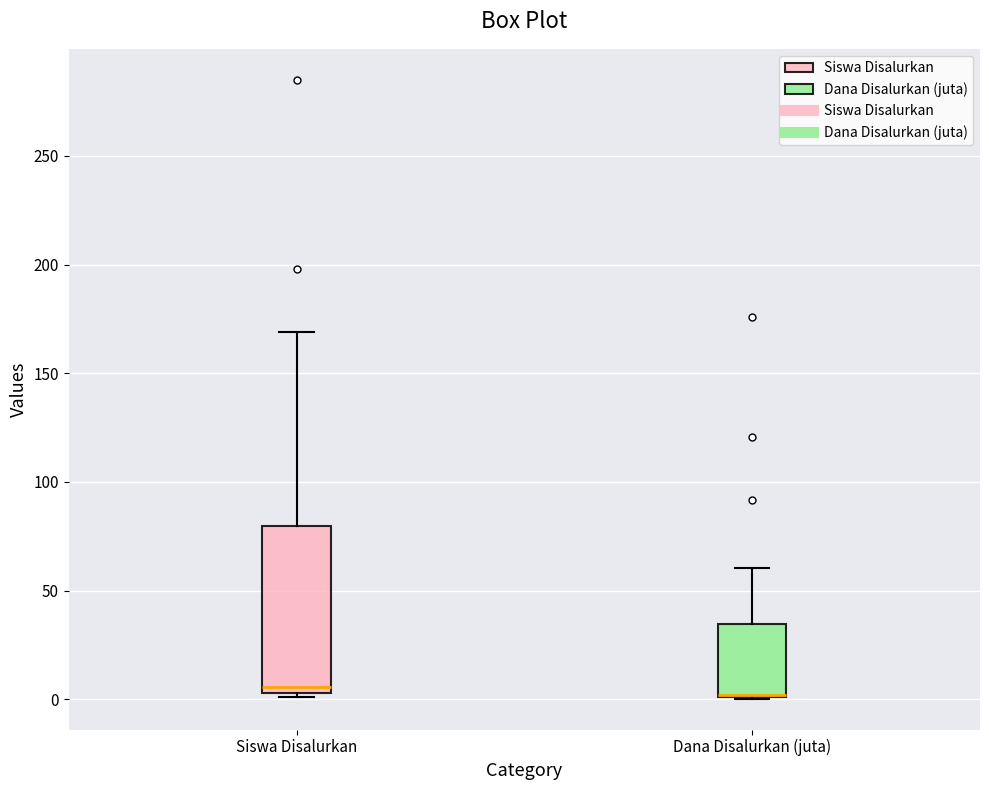

Where does the upper whisker of the box for Dana Disalurkan (juta) end on the y-axis? The values are not printed on the chart, so give them approximately, as read against the axis.

60